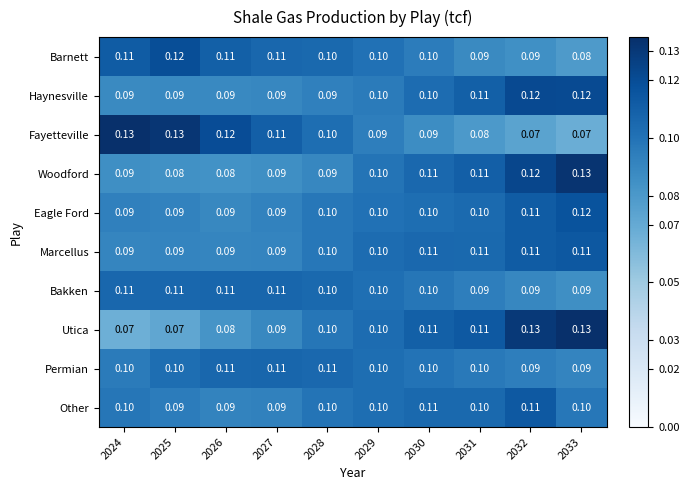

Is the value of Woodford at 2032 greater than the value of Permian at 2025?

Yes